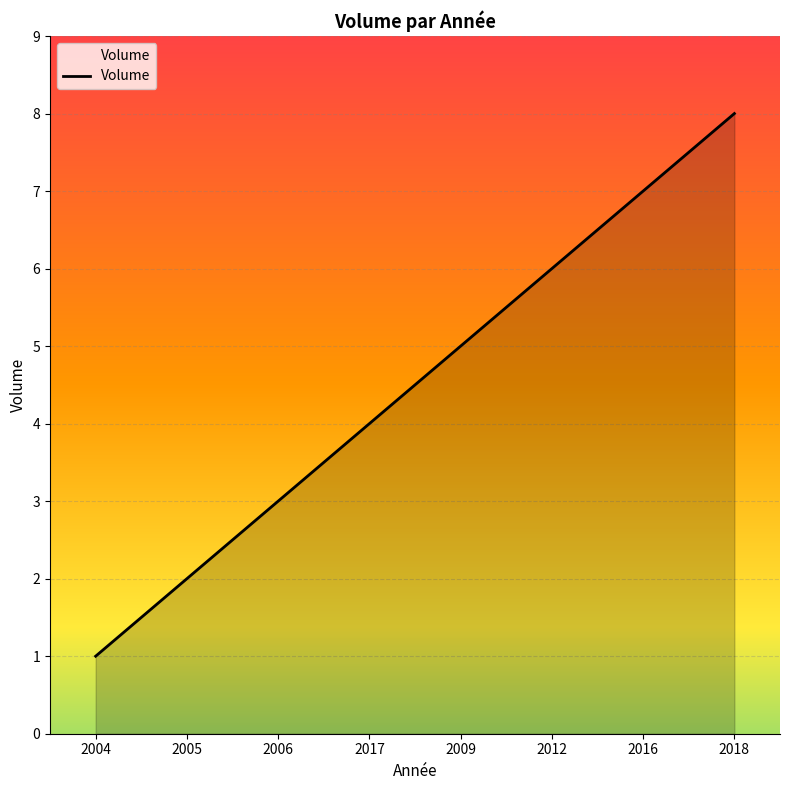

How many values are below 5?

4